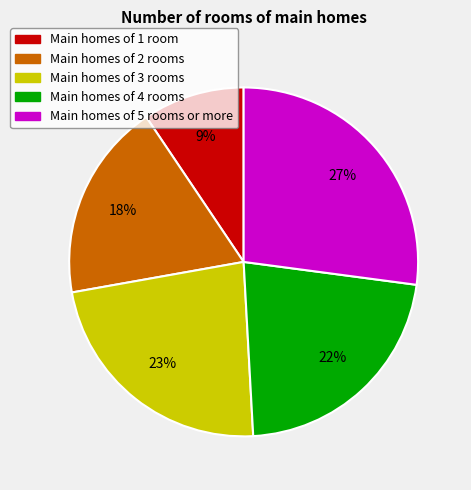

To the nearest percent, what is the difference between the largest and smallest slice percentages?

18%